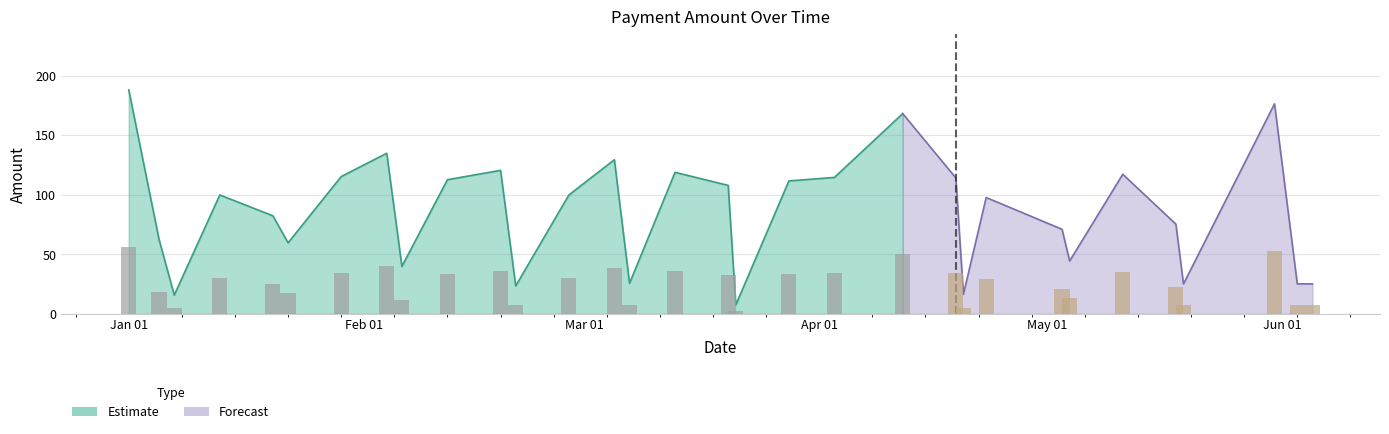

How many data points in Amount are less than 99?

16